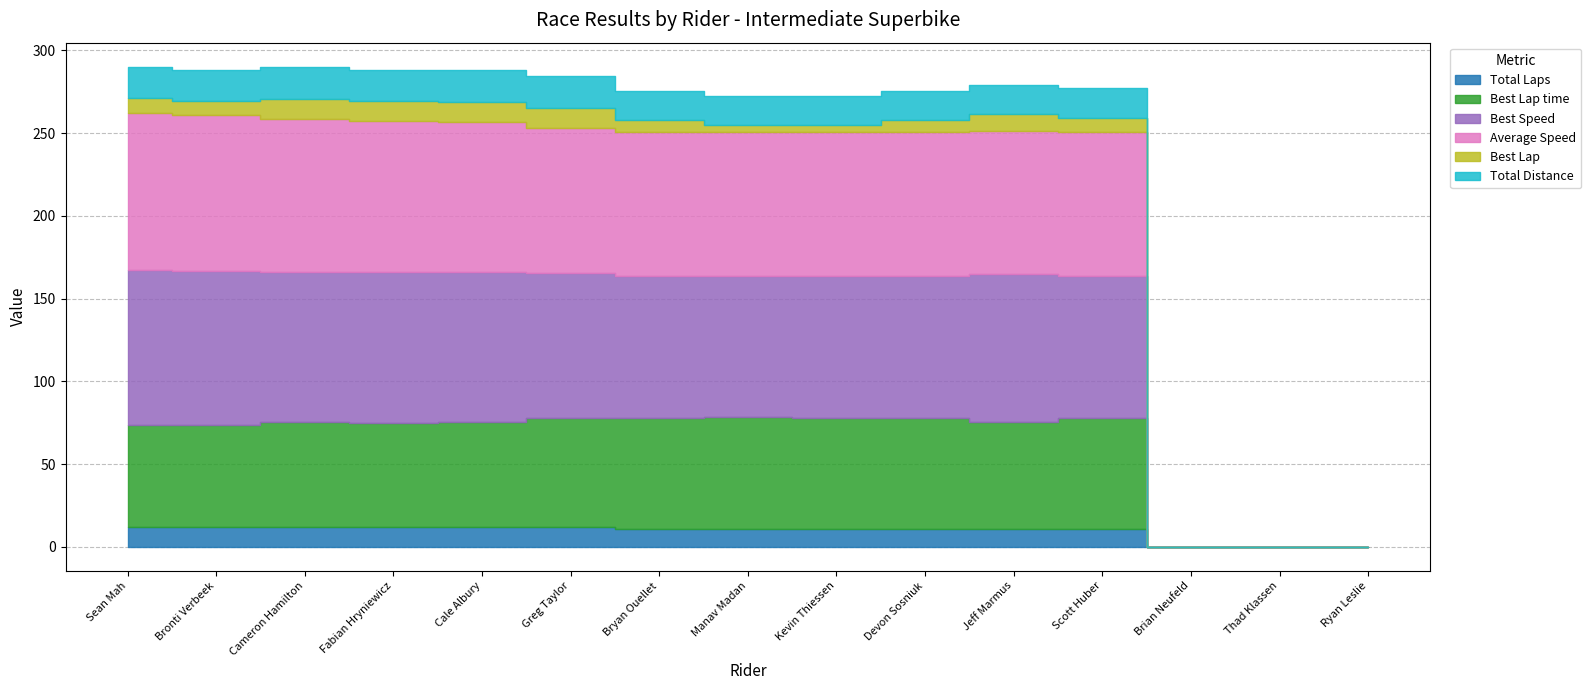

At which label is Best Lap time closest to 33?

Sean Mah